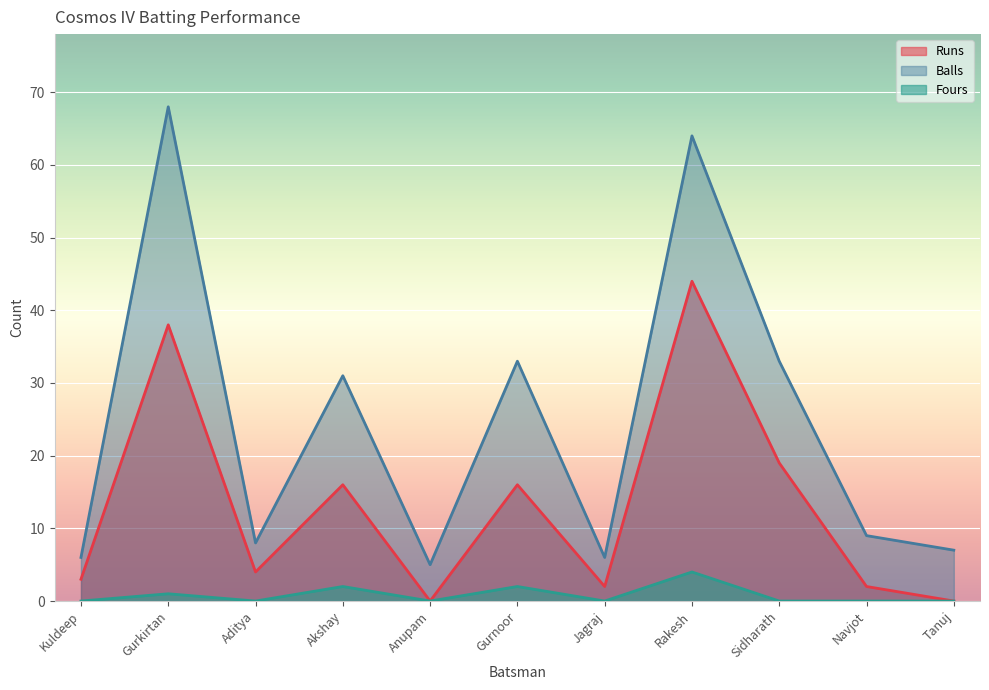

True or false: Runs and Fours intersect in this chart.

False